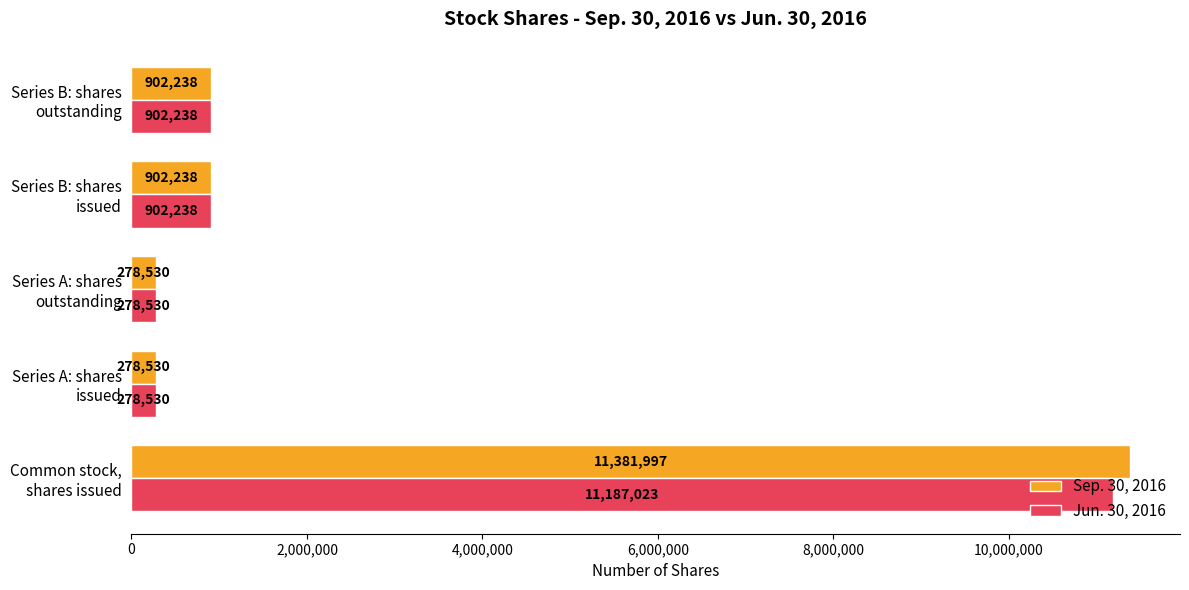

Rank the series by their maximum value, from highest to lowest.

Sep. 30, 2016, Jun. 30, 2016